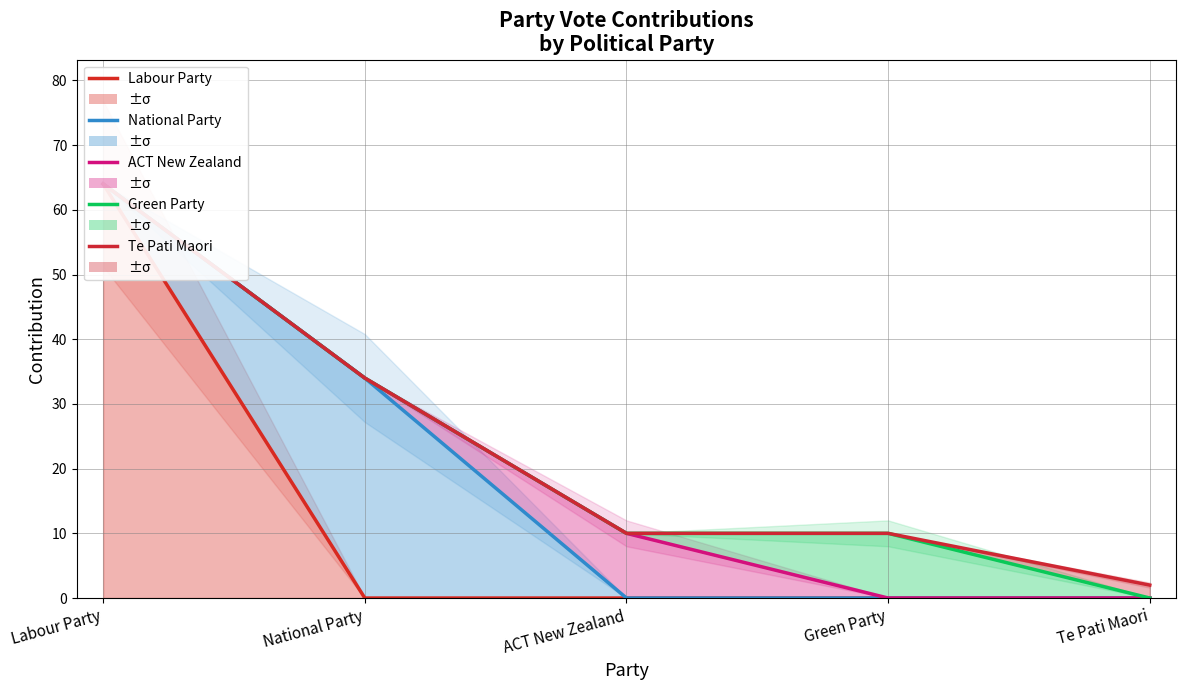

What is the total value across all series at ACT New Zealand?

30